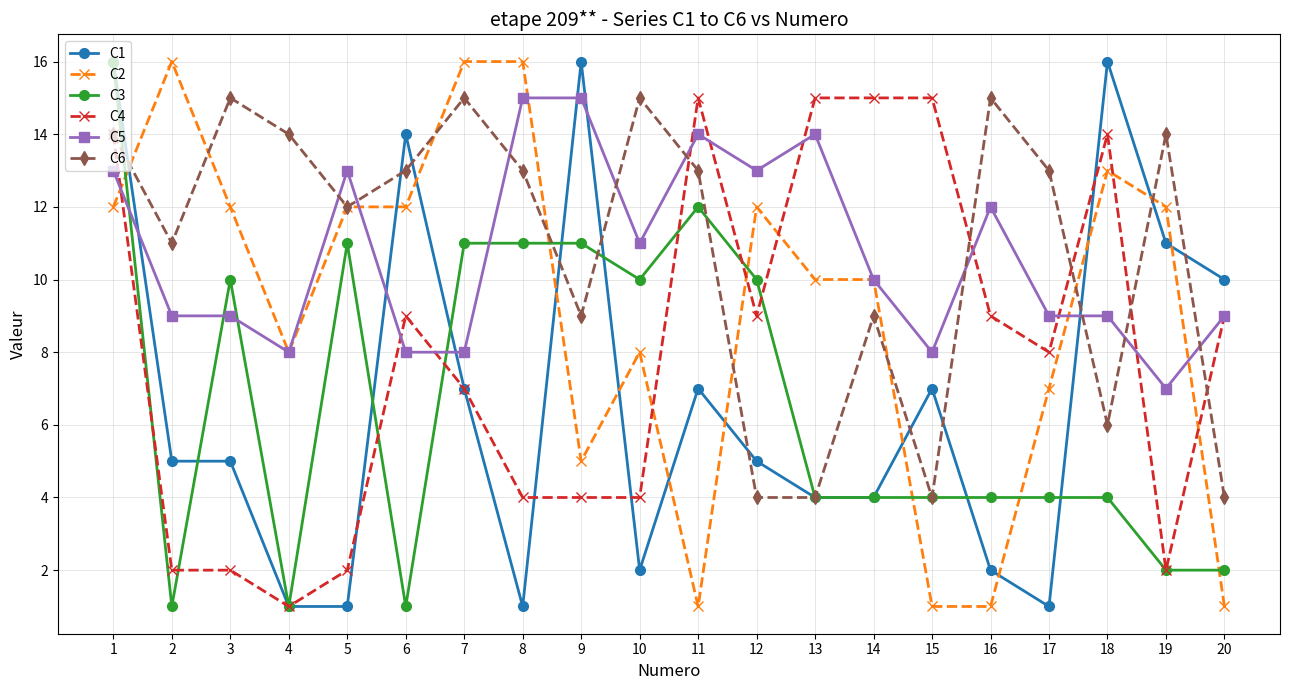

How many distinct data groups are displayed?

6